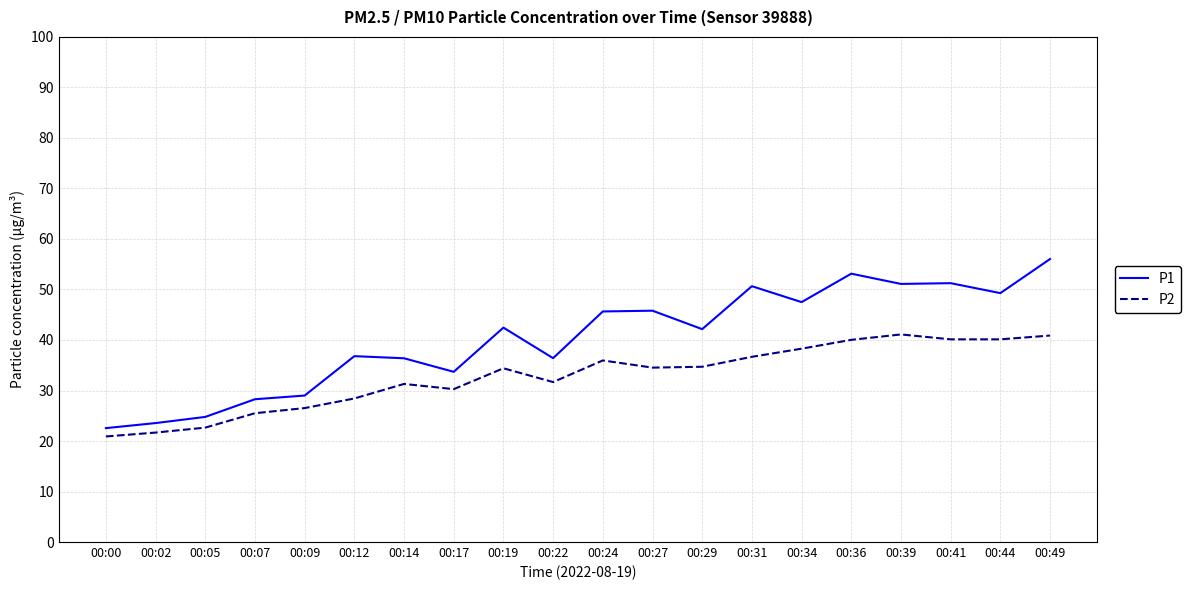

How many lines are shown in the chart?

2